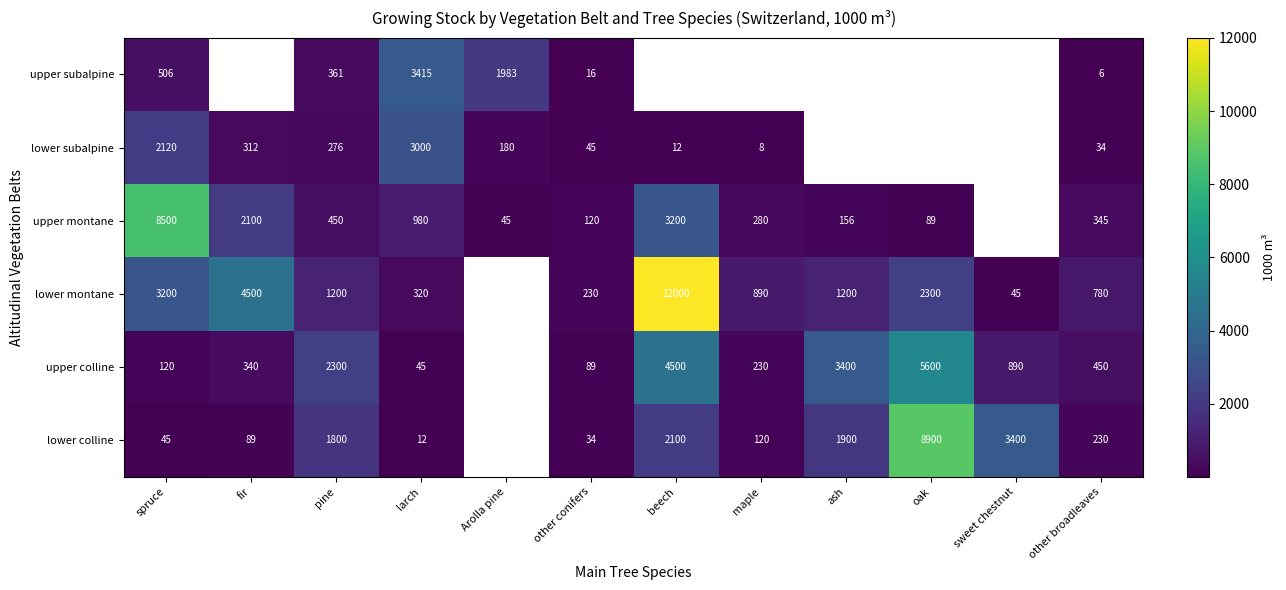

Is the value of upper subalpine at spruce greater than the value of lower colline at sweet chestnut?

No